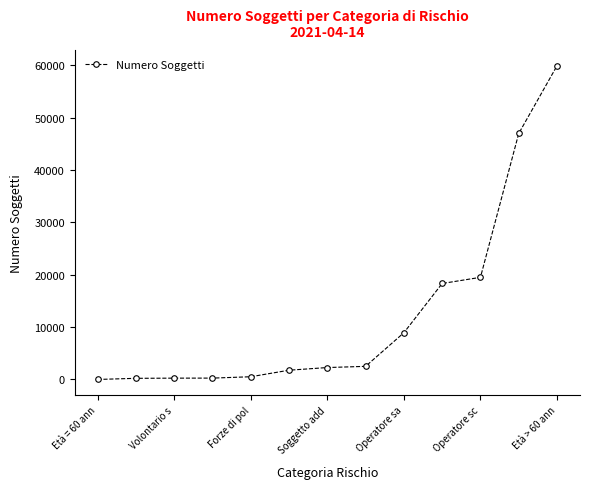

What is the difference between the maximum and minimum values?

59879